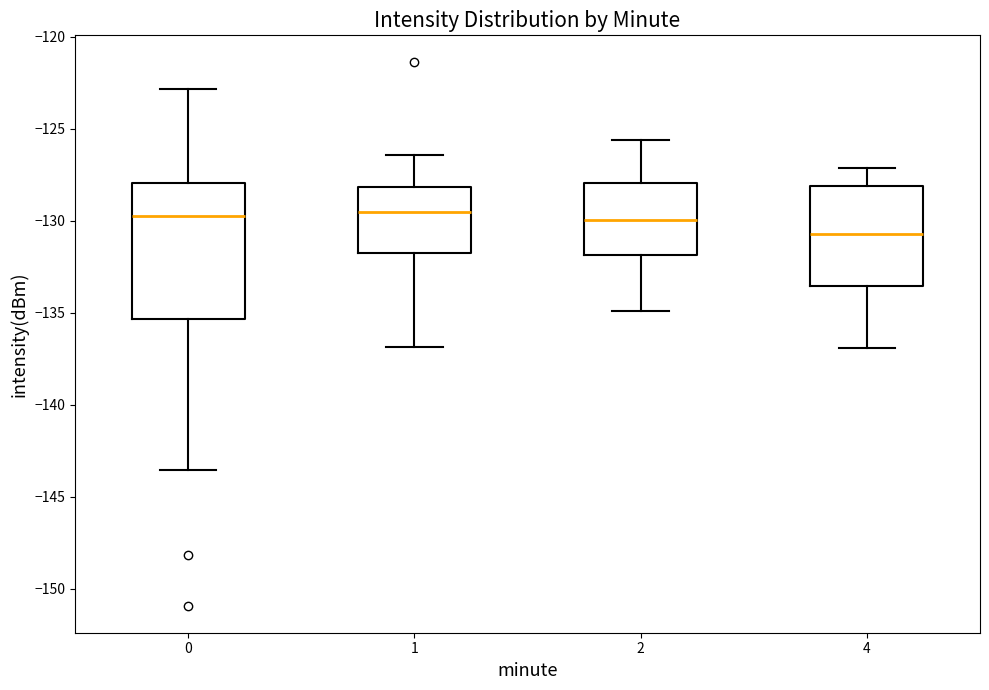

Where does the upper whisker of the box at x = 4 end on the y-axis? The values are not printed on the chart, so give them approximately, as read against the axis.

-127.0